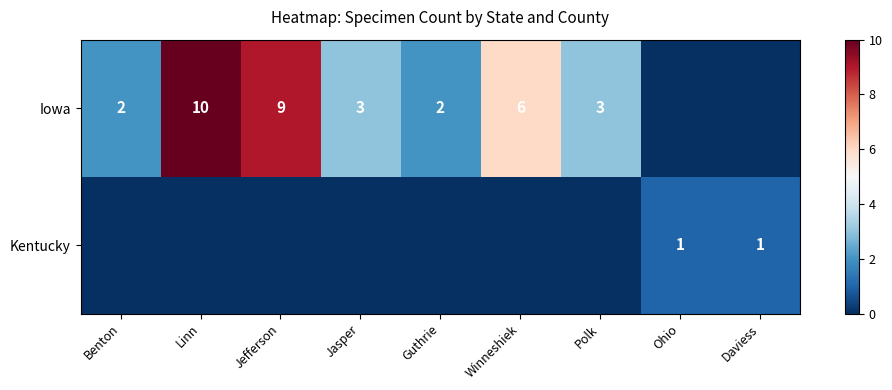

True or false: Iowa has a value of 3 at Polk.

True